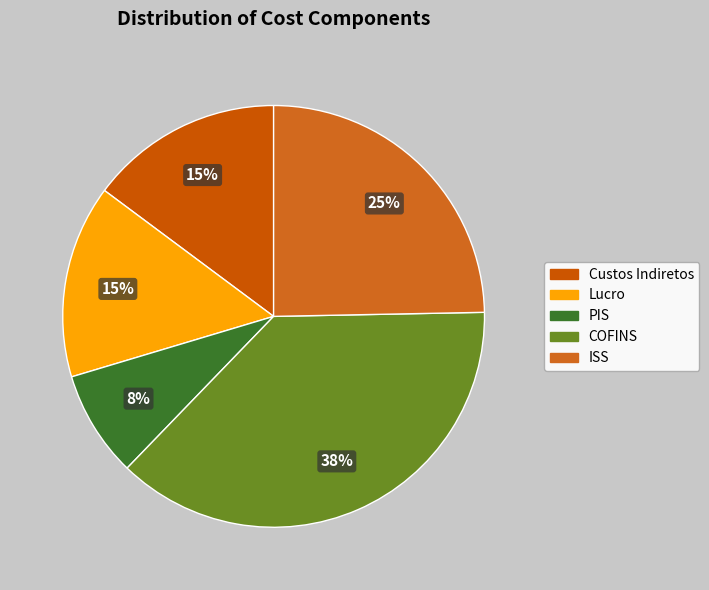

To the nearest percent, what percentage of the pie is ISS?

25%